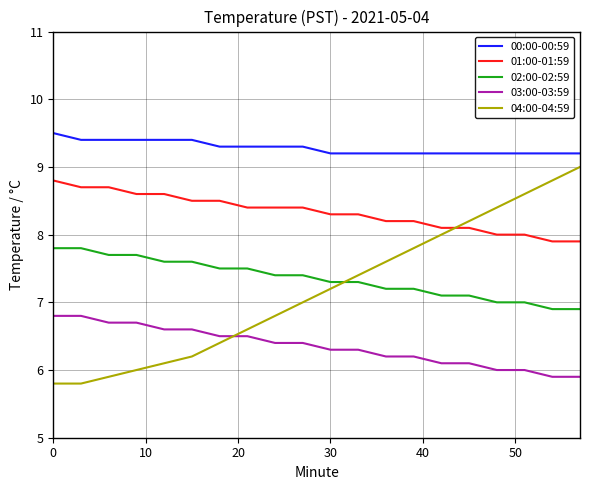

Does the chart display data point markers on the line(s)?

No